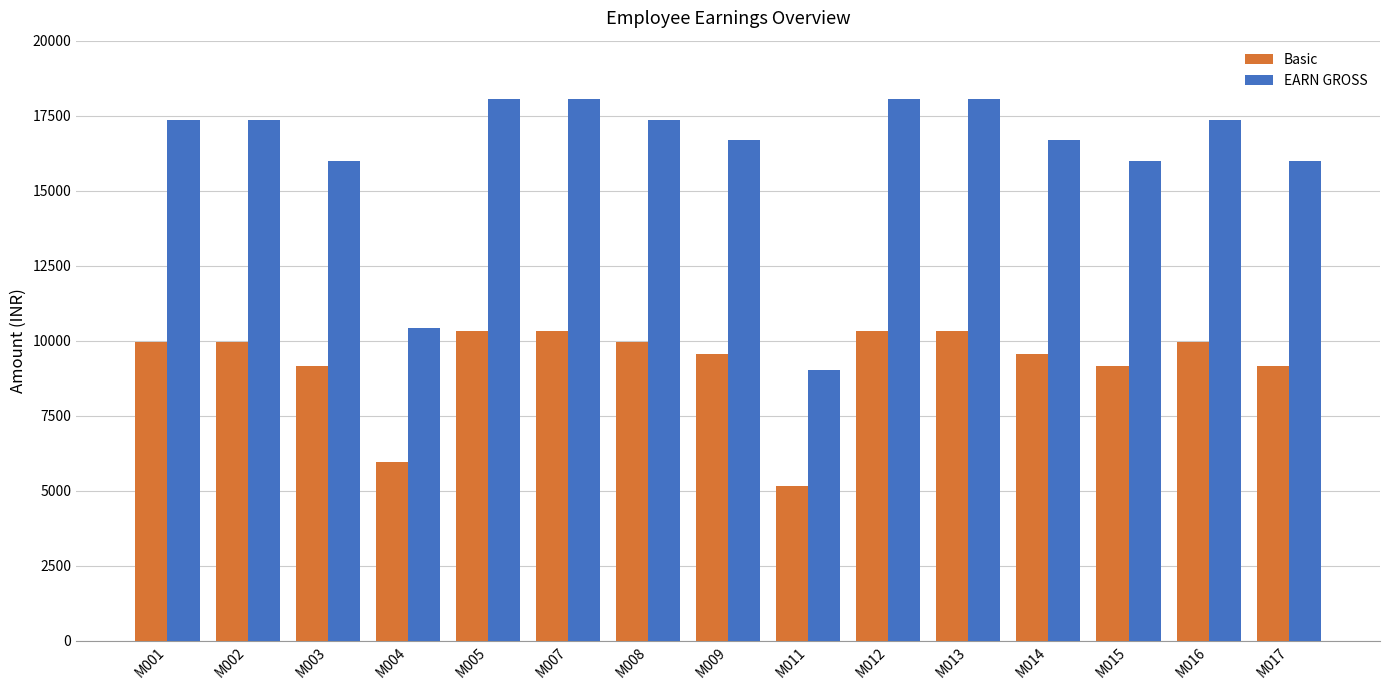

What is the lowest value of the EARN GROSS series?

9032